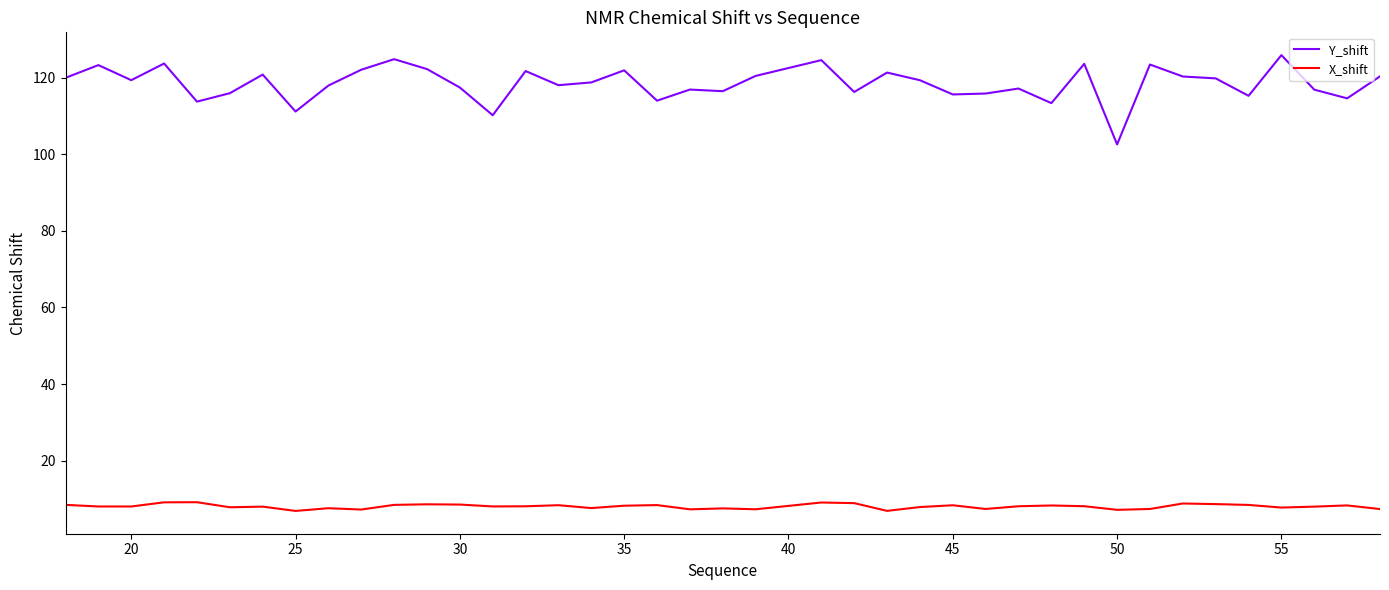

What is the maximum value for Y_shift?

125.9